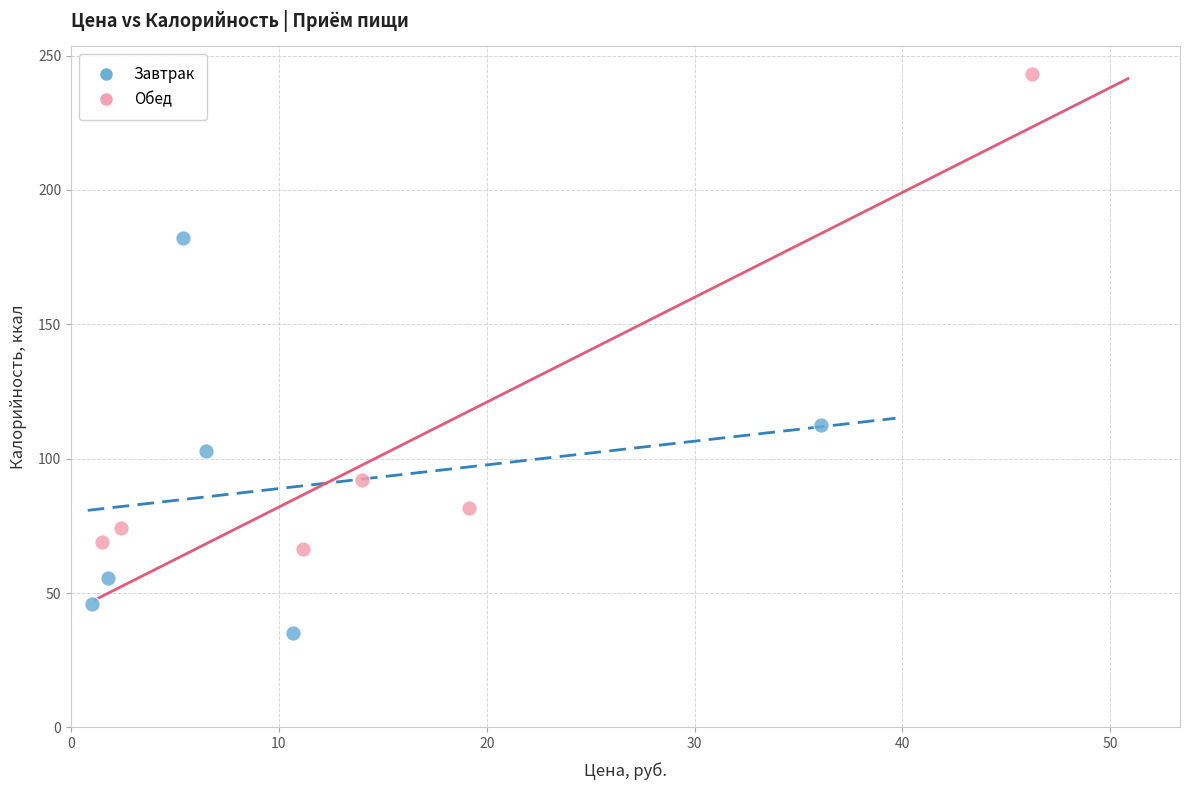

Which series has the widest spread of Y values?

Обед